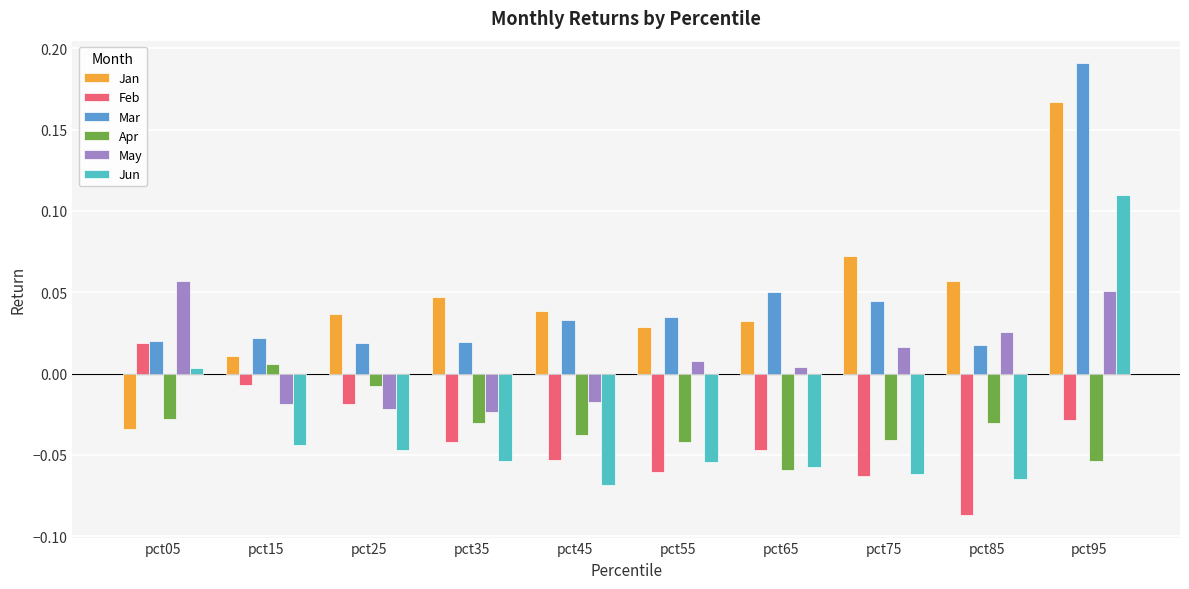

At which category does the chart reach its peak across all series?

pct95